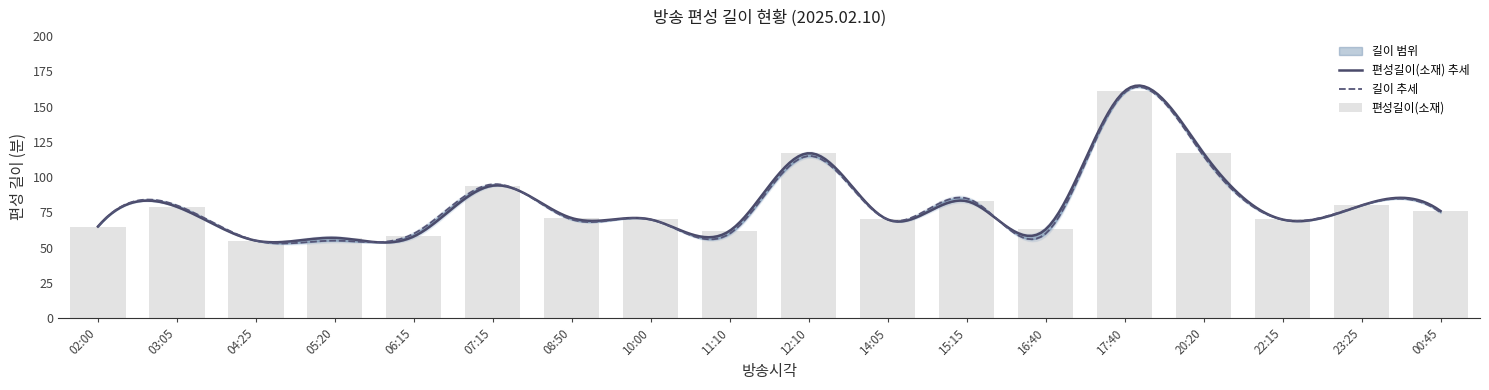

What value does the data have at 03:05, to the nearest 5?

80